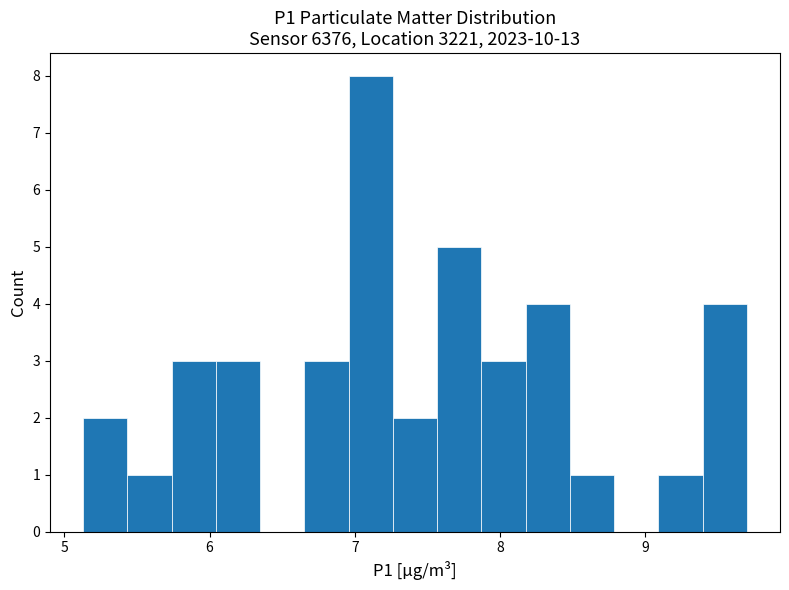

Read against the x-axis, roughly where is the centre of the tallest bar?

7.1